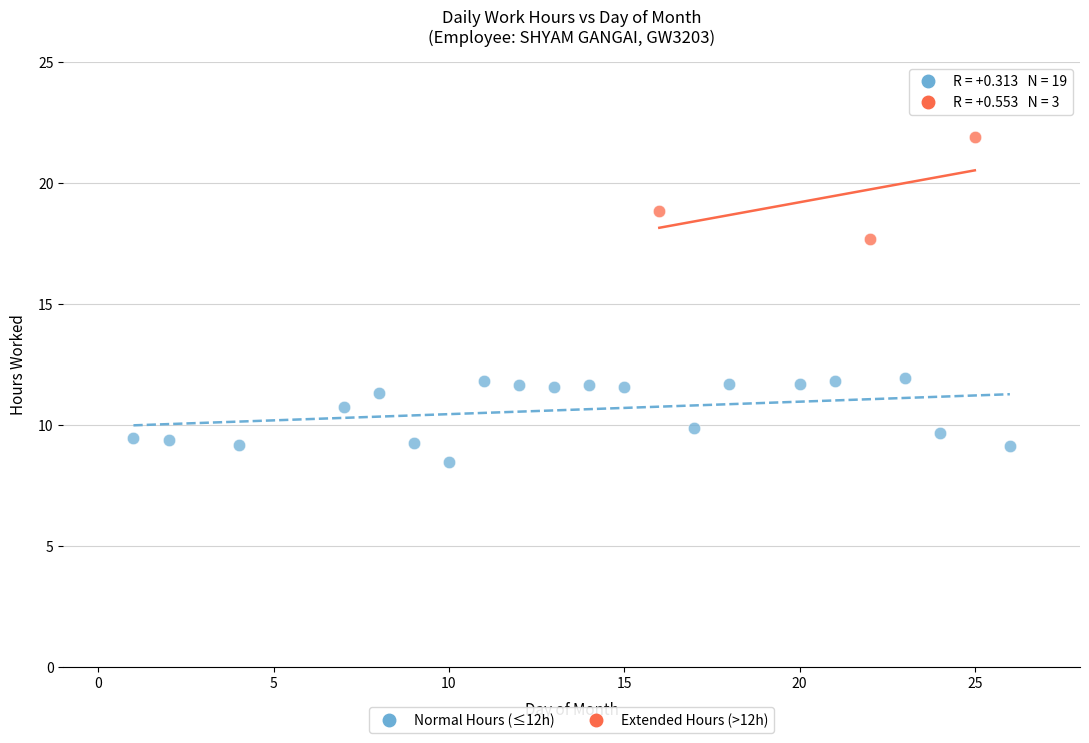

Which series contains the lowest Y value?

Normal Hours (≤12h)